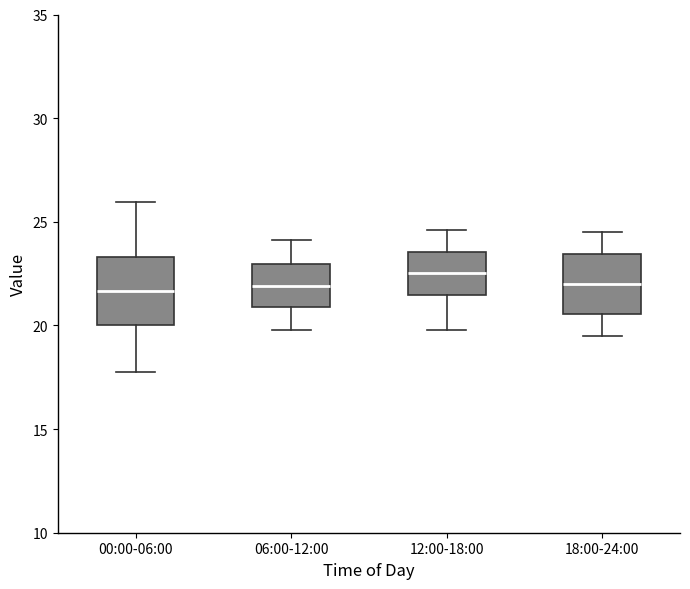

Reading left to right, transcribe this box plot: for each box, give where its median line is, the range the box spans, and where its two whiskers end, as read against the y-axis. The values are not printed on the chart, so give them approximately, as read against the axis.

00:00-06:00: median 21.5, box 20.0 to 23.5, whiskers 18.0 to 26.0
06:00-12:00: median 22.0, box 21.0 to 23.0, whiskers 20.0 to 24.0
12:00-18:00: median 22.5, box 21.5 to 23.5, whiskers 20.0 to 24.5
18:00-24:00: median 22.0, box 20.5 to 23.5, whiskers 19.5 to 24.5